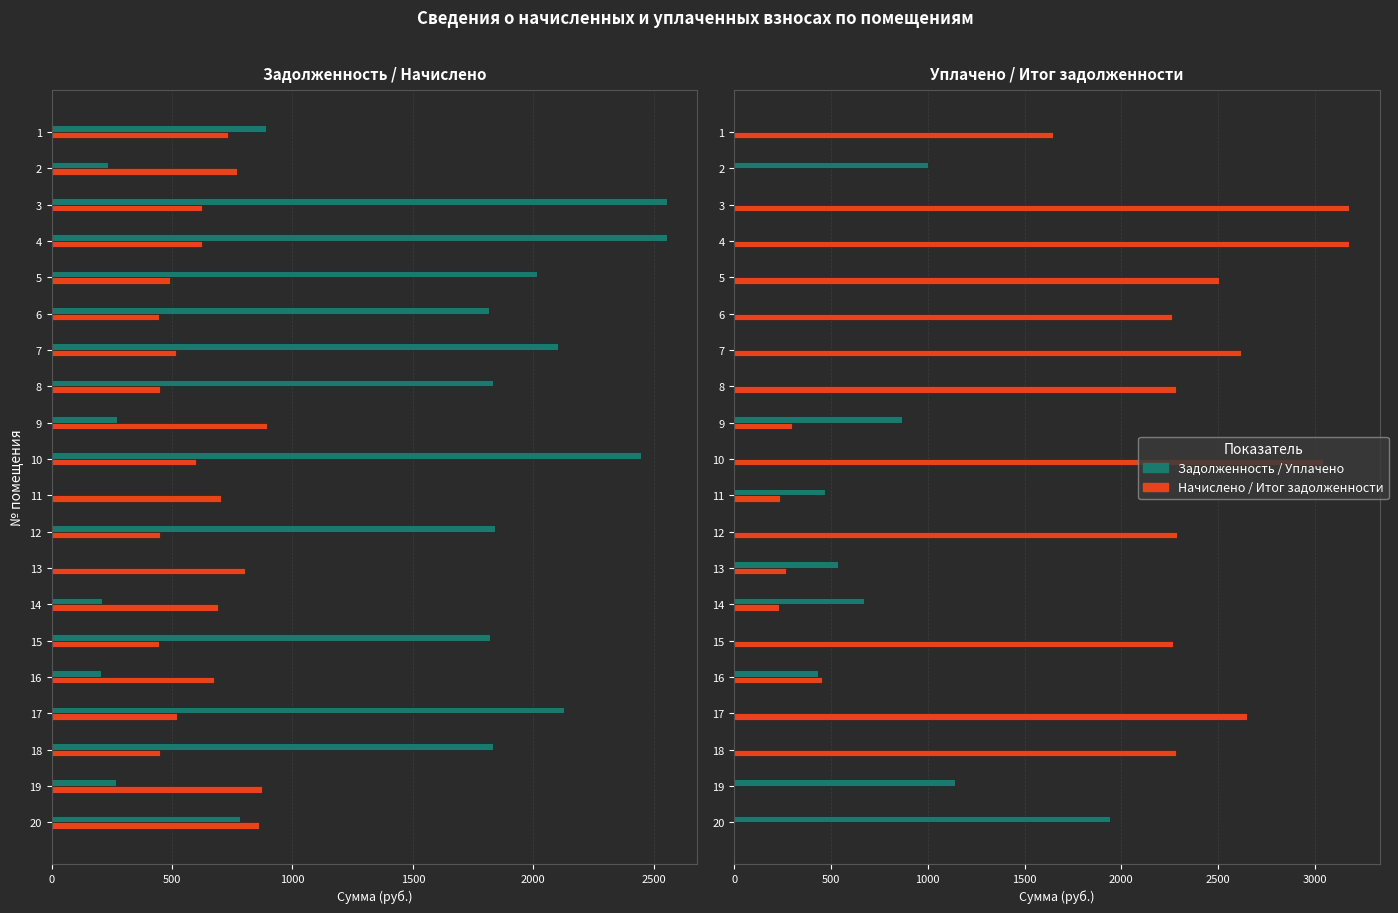

What is the label of the 5th bar from the right?

15